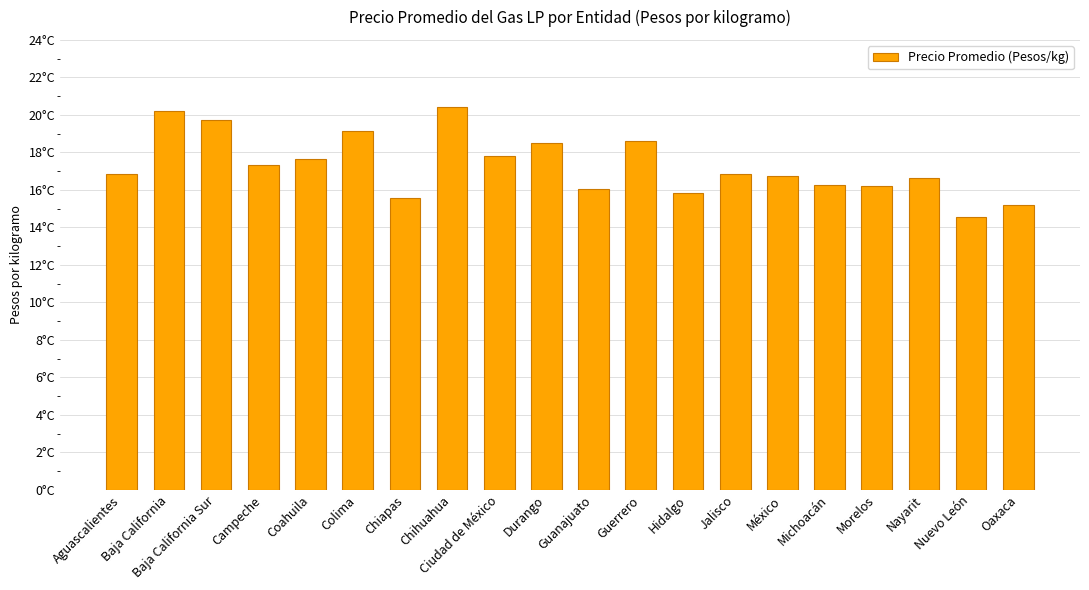

List the labels in order of value, largest first.

Chihuahua, Baja California, Baja California Sur, Colima, Guerrero, Durango, Ciudad de México, Coahuila, Campeche, Aguascalientes, Jalisco, México, Nayarit, Michoacán, Morelos, Guanajuato, Hidalgo, Chiapas, Oaxaca, Nuevo León